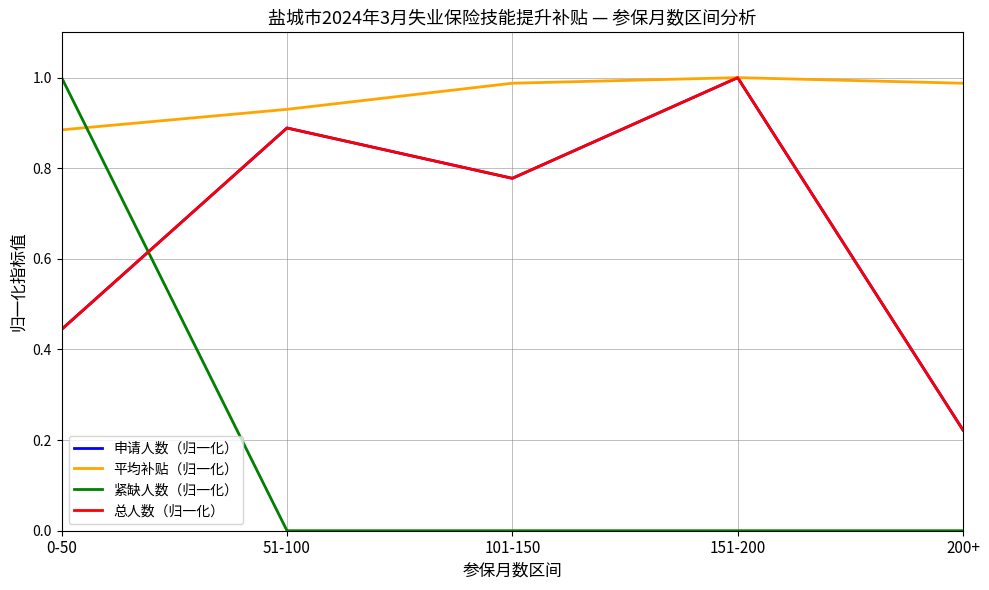

Does the chart have visible grid lines?

Yes